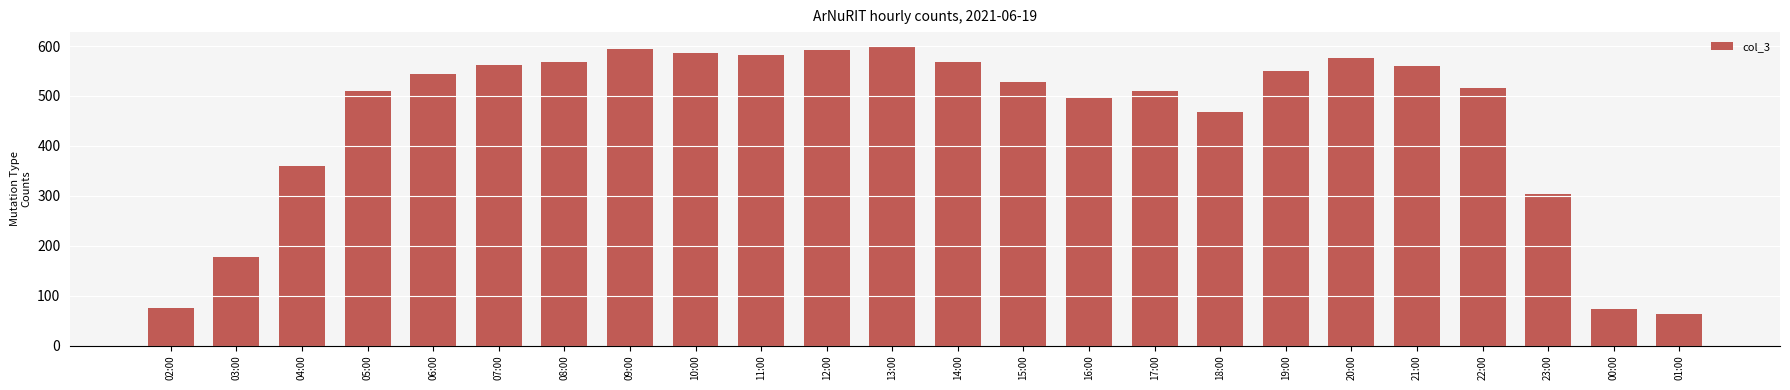

The chart shows a value of 745 at 15:00. True or false?

False